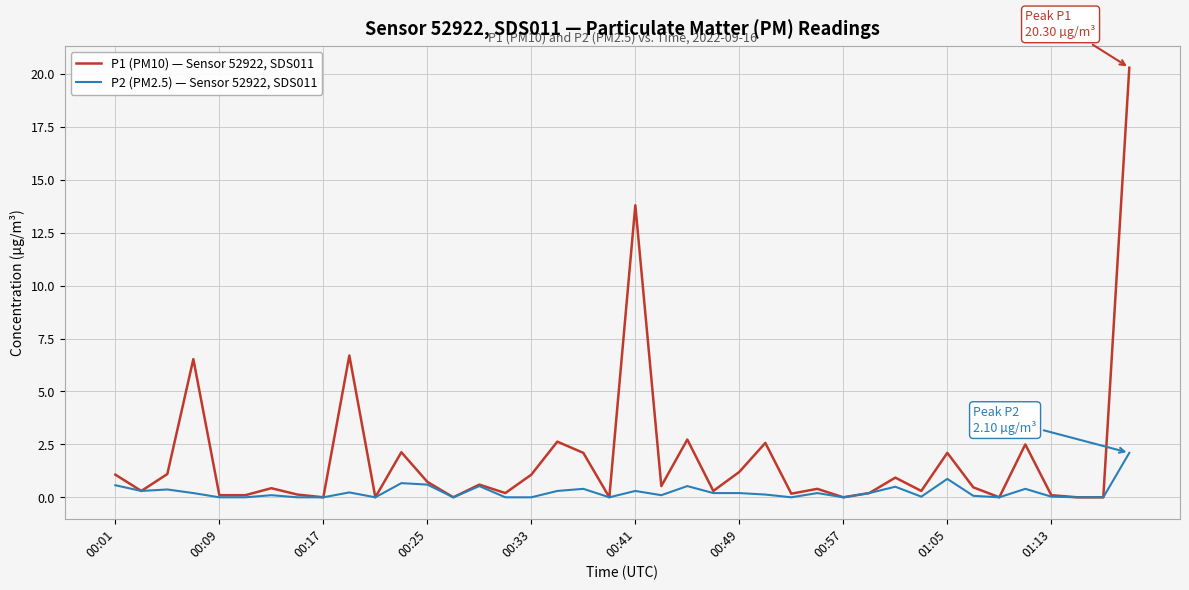

At how many categories does at least one series exceed 8?

2